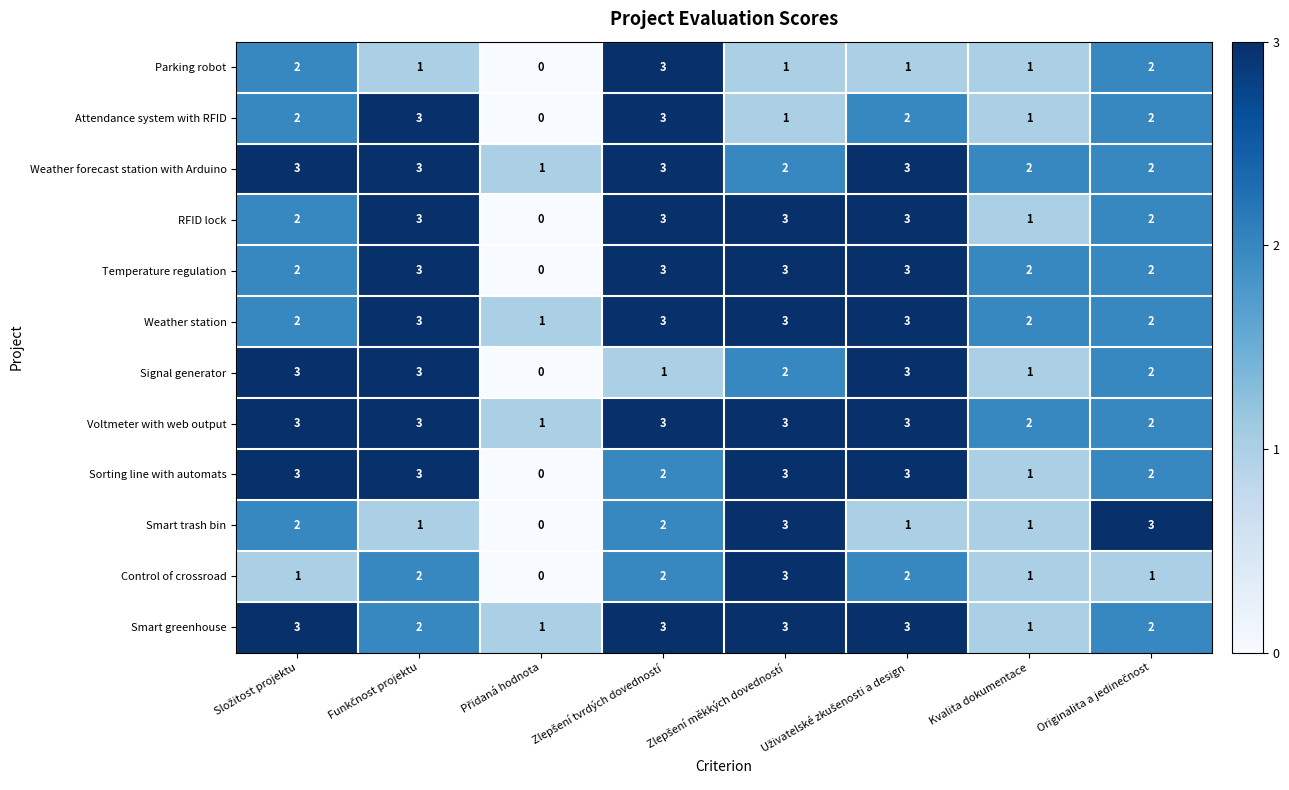

What is the total value across all series at Kvalita dokumentace?

16